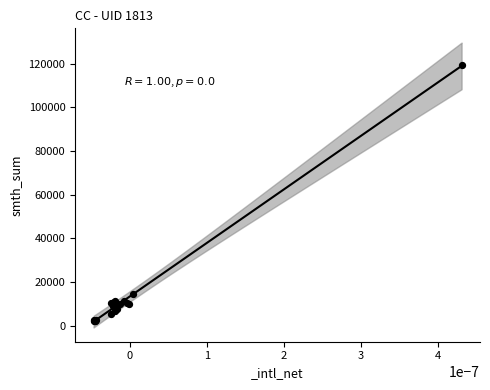

What Y value in the scatter plot is closest to 60531?

14500